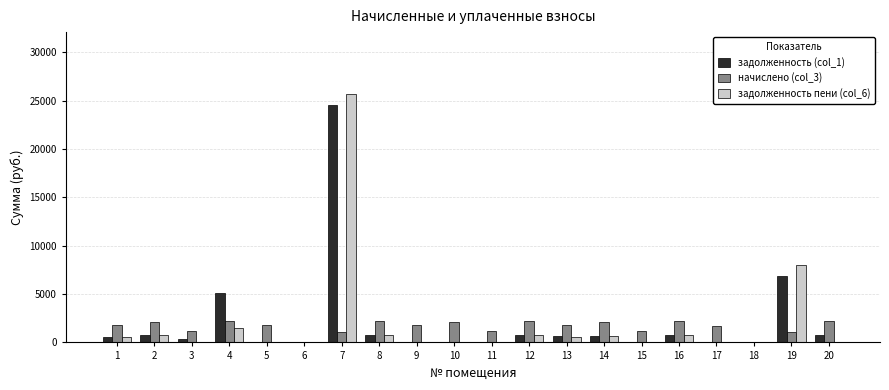

What is the average value of the задолженность (col_1) series?

2121.6